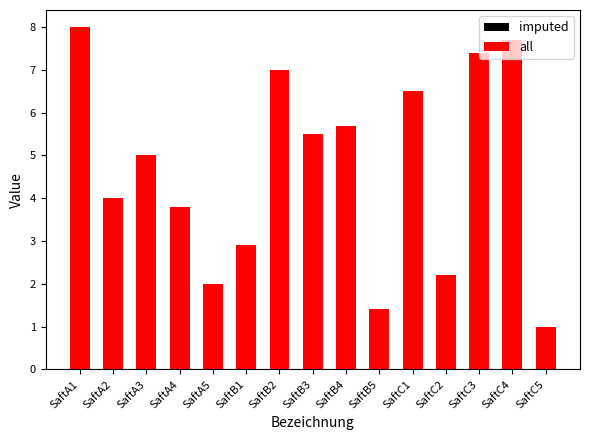

Between SaftB1 and SaftB5, which is larger?

SaftB1